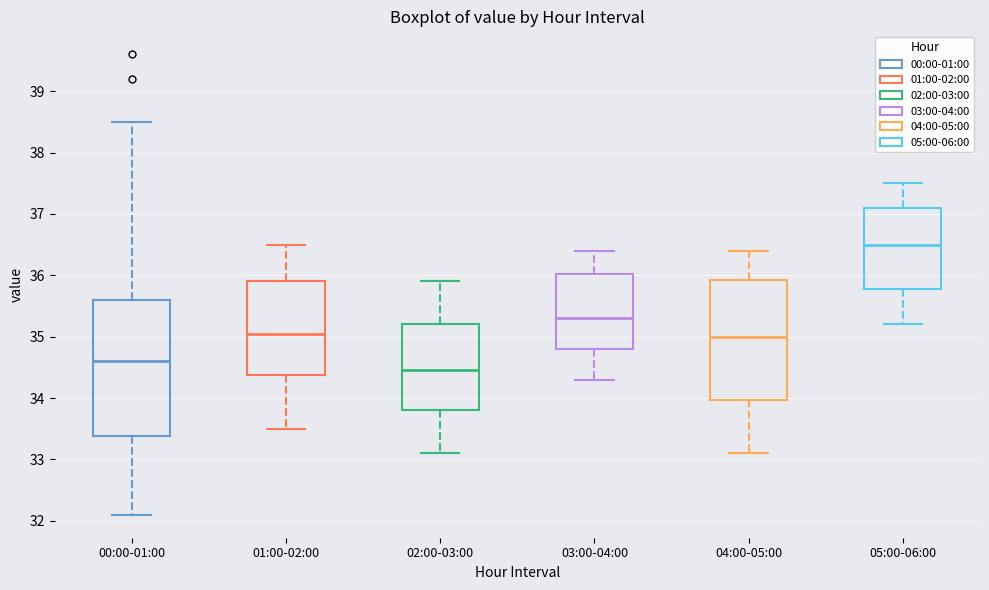

Reading left to right, read every box against the y-axis: the position of its median line, the range the box covers, and the ends of its whiskers. The values are not printed on the chart, so give them approximately, as read against the axis.

00:00-01:00: median 34.6, box 33.4 to 35.6, whiskers 32.1 to 38.5
01:00-02:00: median 35.1, box 34.4 to 35.9, whiskers 33.5 to 36.5
02:00-03:00: median 34.5, box 33.8 to 35.2, whiskers 33.1 to 35.9
03:00-04:00: median 35.3, box 34.8 to 36.0, whiskers 34.3 to 36.4
04:00-05:00: median 35.0, box 34.0 to 35.9, whiskers 33.1 to 36.4
05:00-06:00: median 36.5, box 35.8 to 37.1, whiskers 35.2 to 37.5